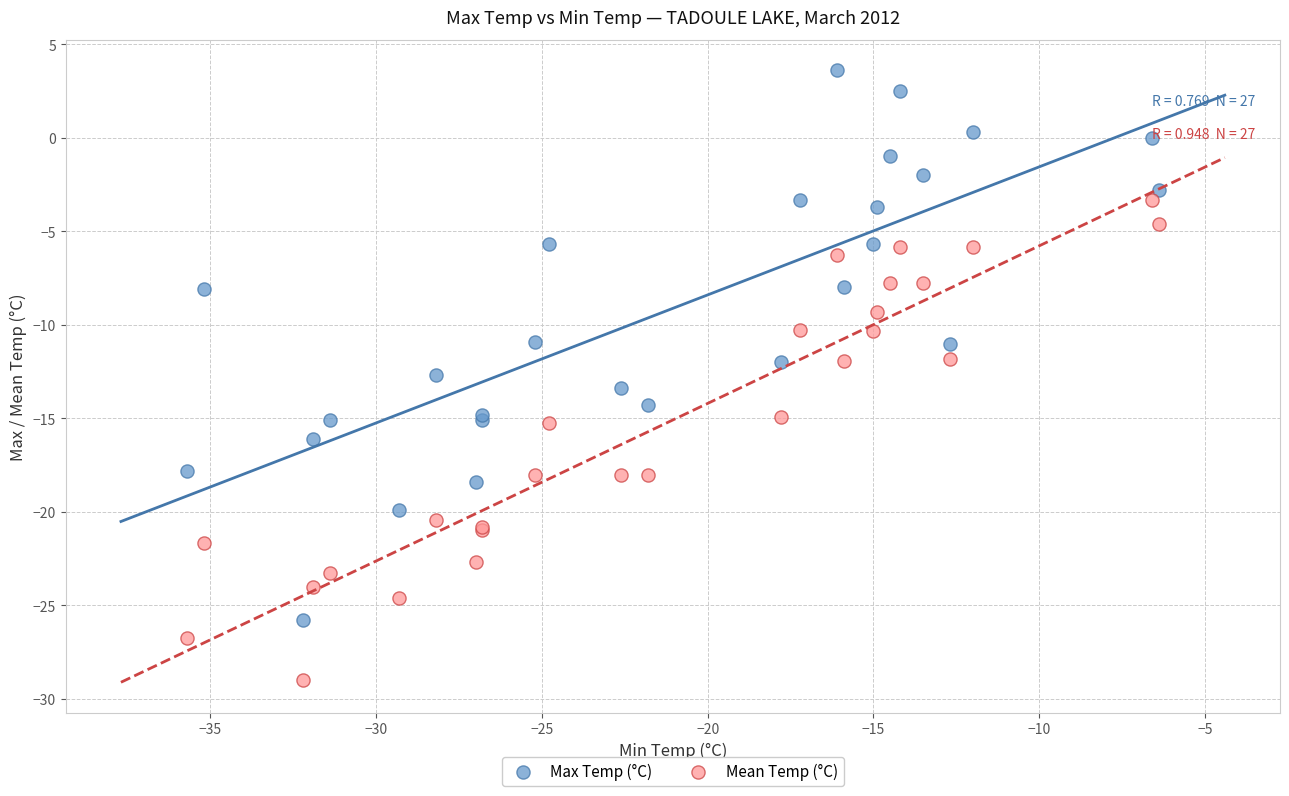

Which series contains the lowest Y value?

Mean Temp (°C)